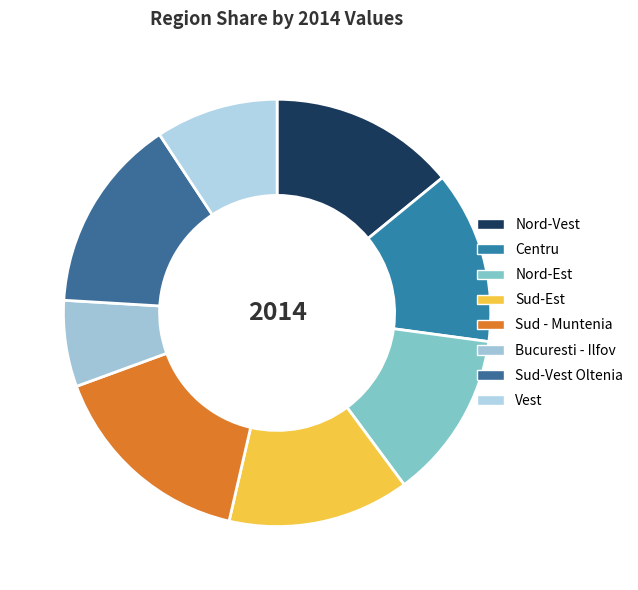

To the nearest percent, what percentage of the pie is Nord-Est?

13%